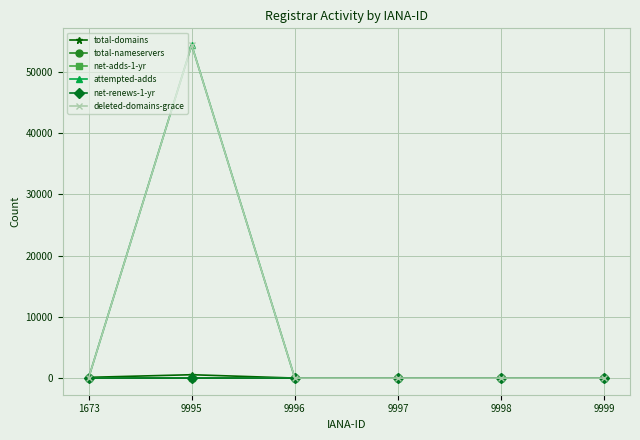

Between 9995 and 9998, which series saw the biggest shift?

attempted-adds